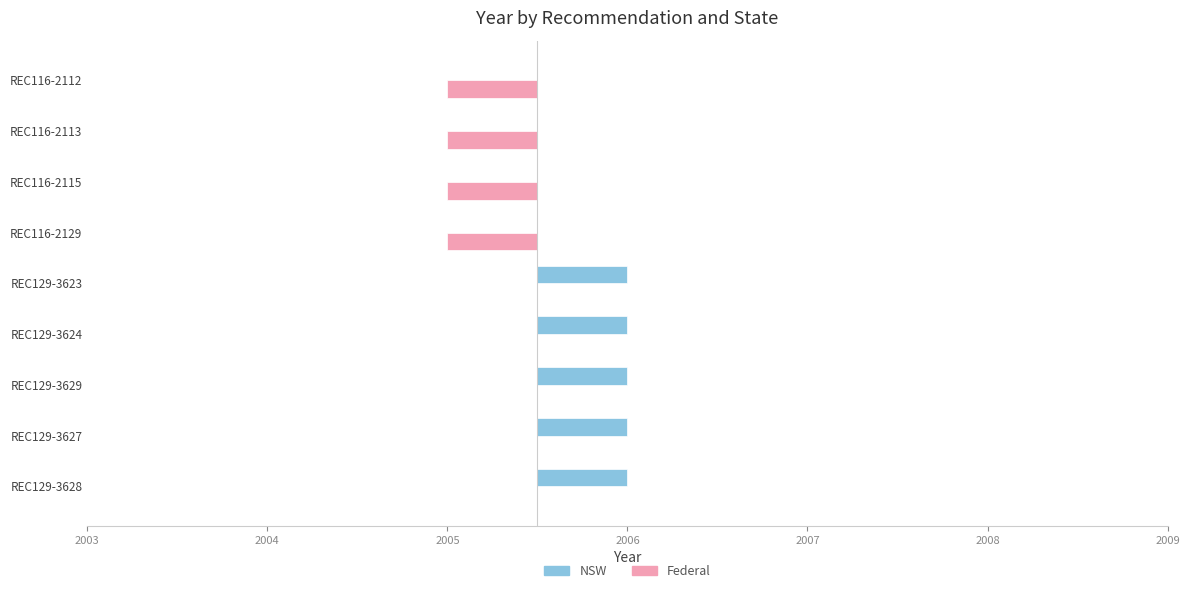

What is the difference between the maximum and minimum values in the Federal series?

0.5